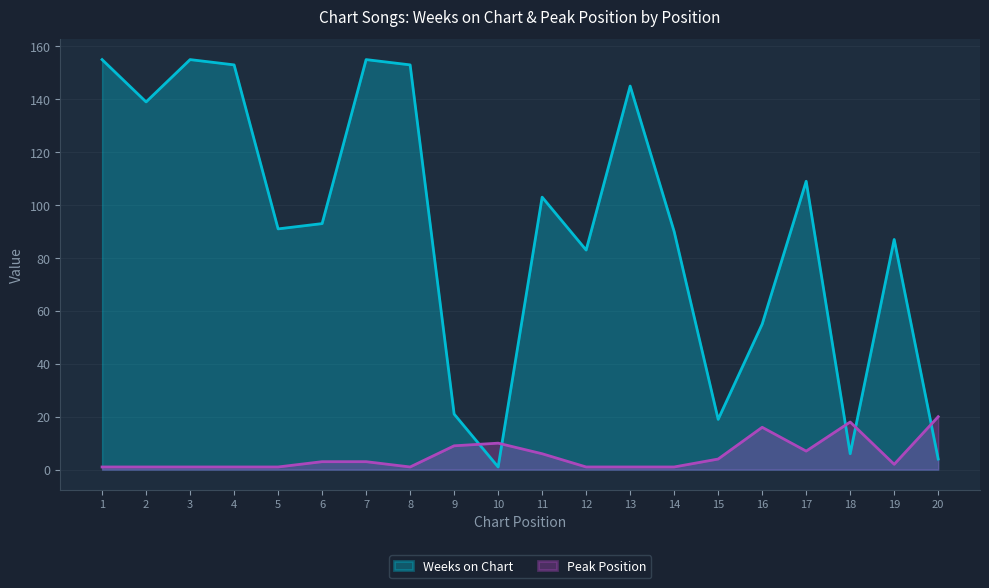

Where is Weeks on Chart nearest to the value 78?

12